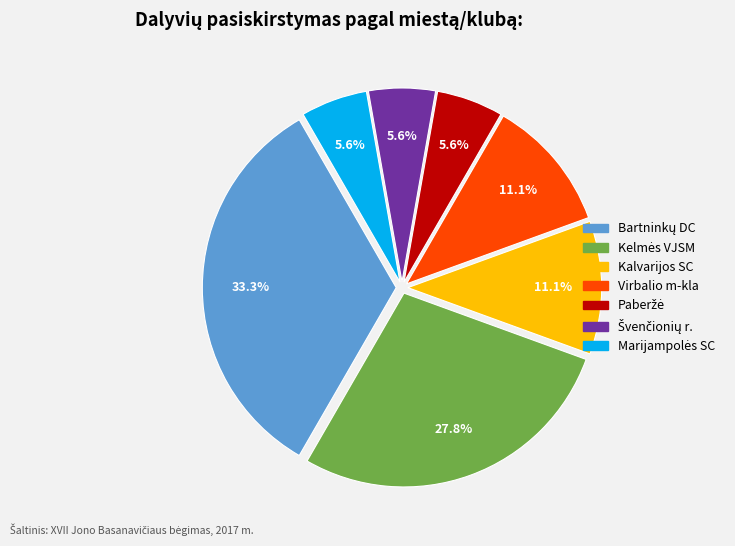

Is there any slice that represents more than half of the pie?

No